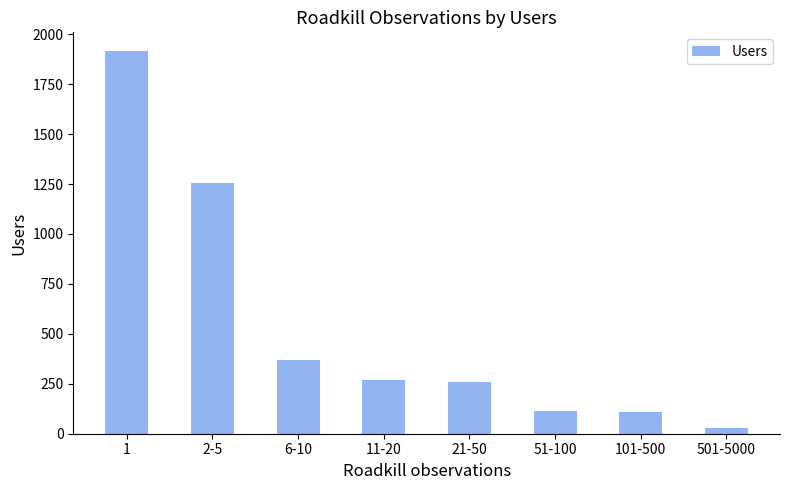

What position from the left is 51-100?

6